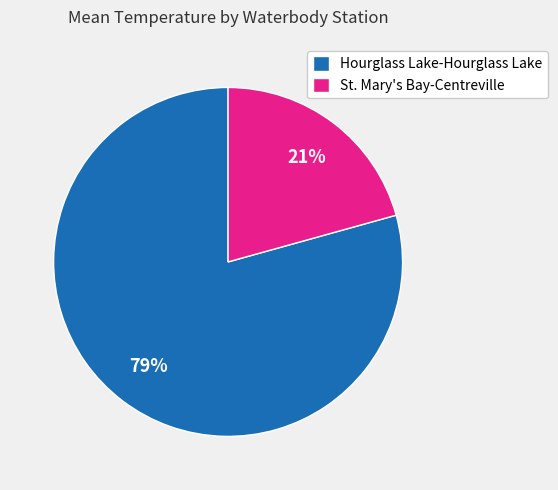

To the nearest percent, what portion does Hourglass Lake-Hourglass Lake represent?

79%